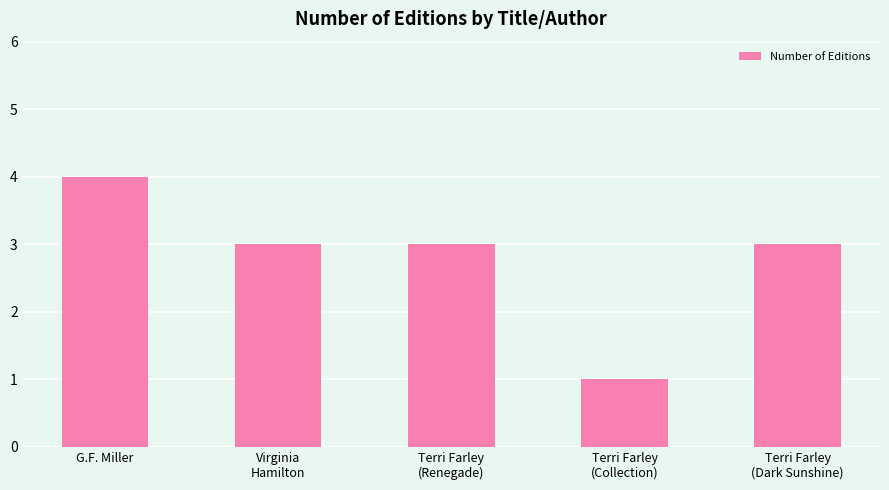

Count the number of categories in the chart.

5